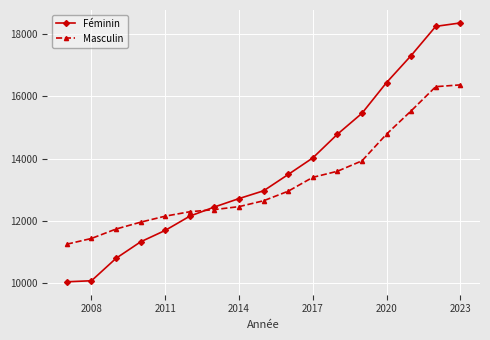

Which series has the widest spread of values?

Féminin